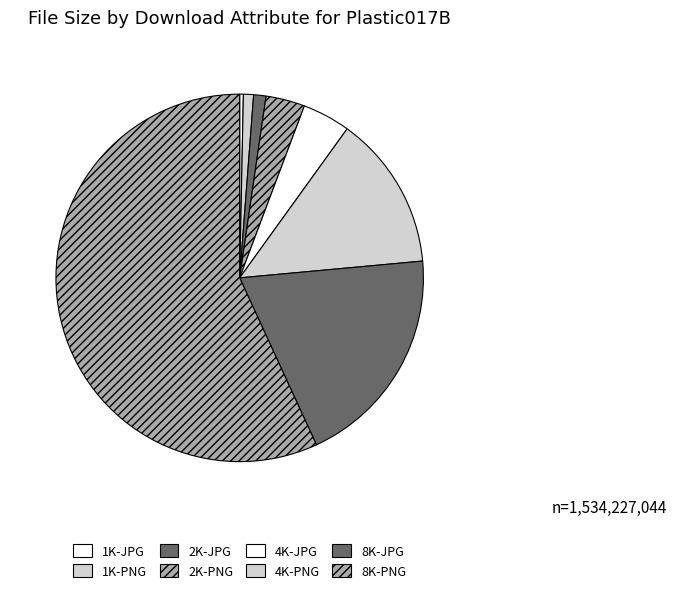

Which slice is the largest?

8K-PNG